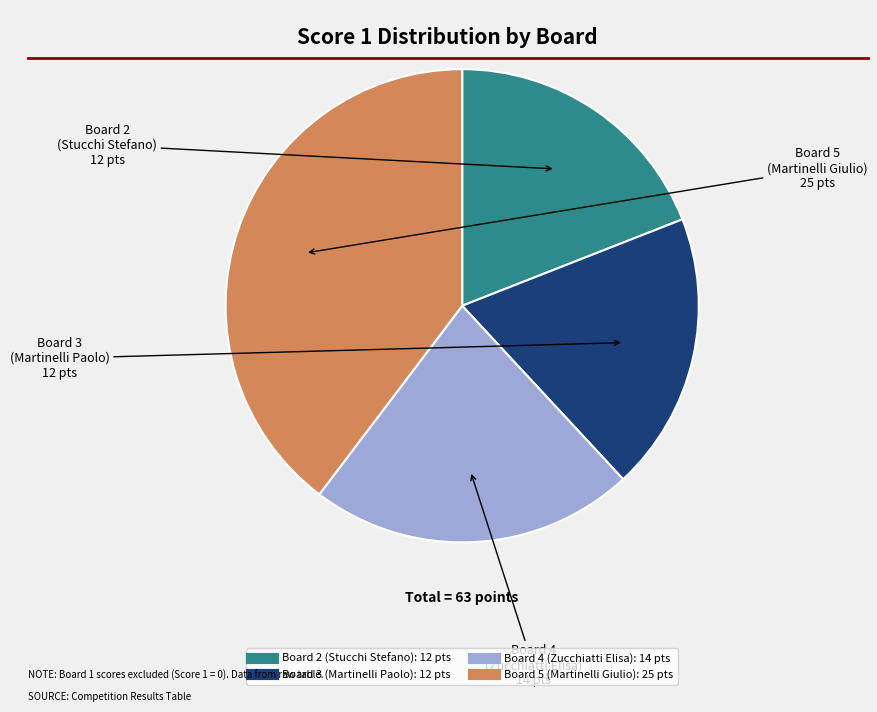

What portion of the pie excludes Board 2 (Stucchi Stefano)?

81.0%